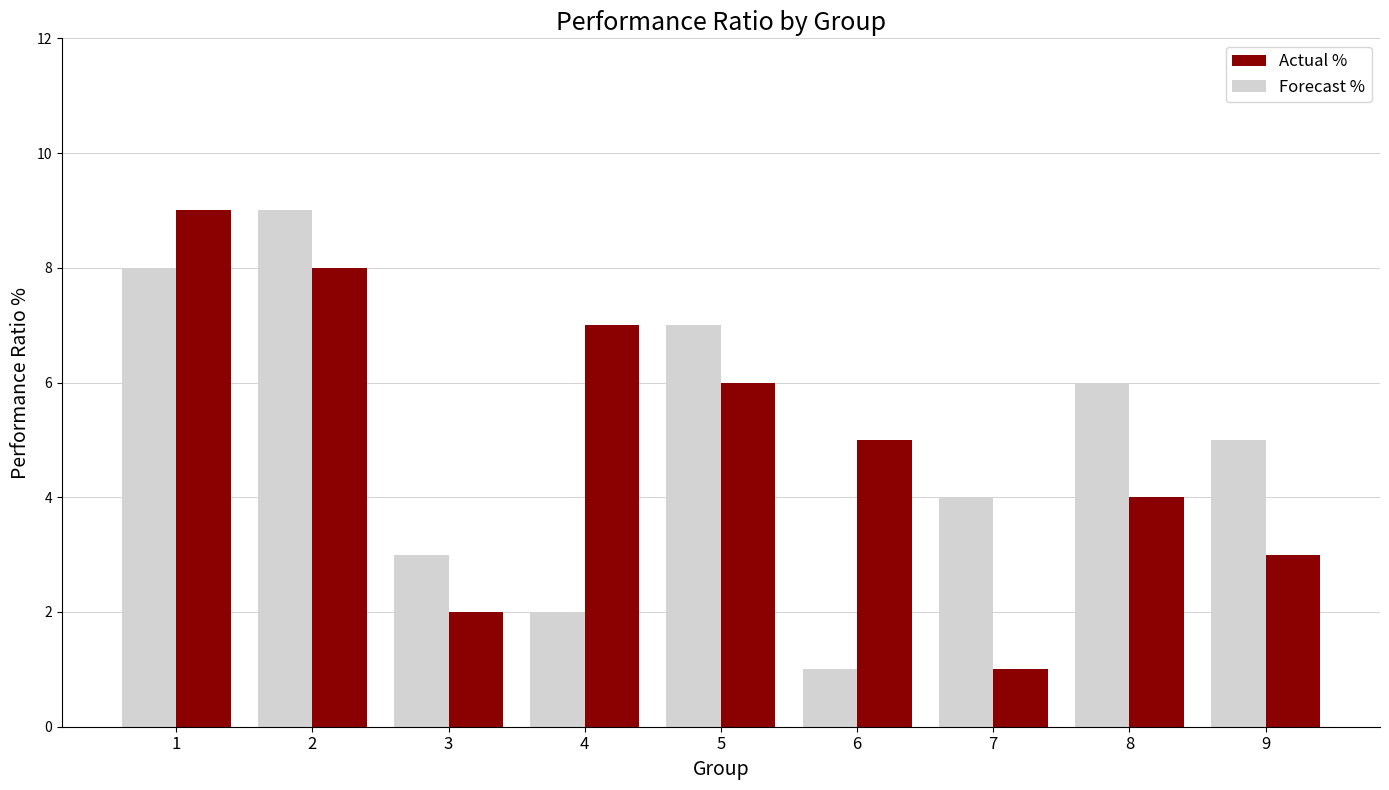

What is the value of the Actual % bar at the 7th from the left?

1